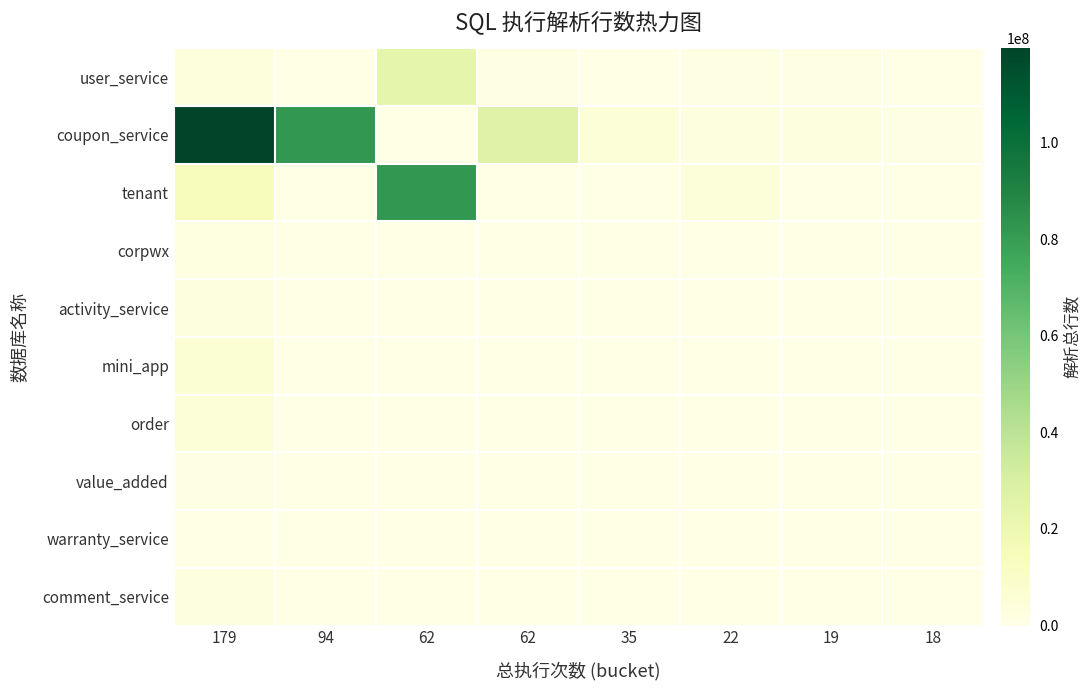

Which series has the largest total across all categories?

coupon_service